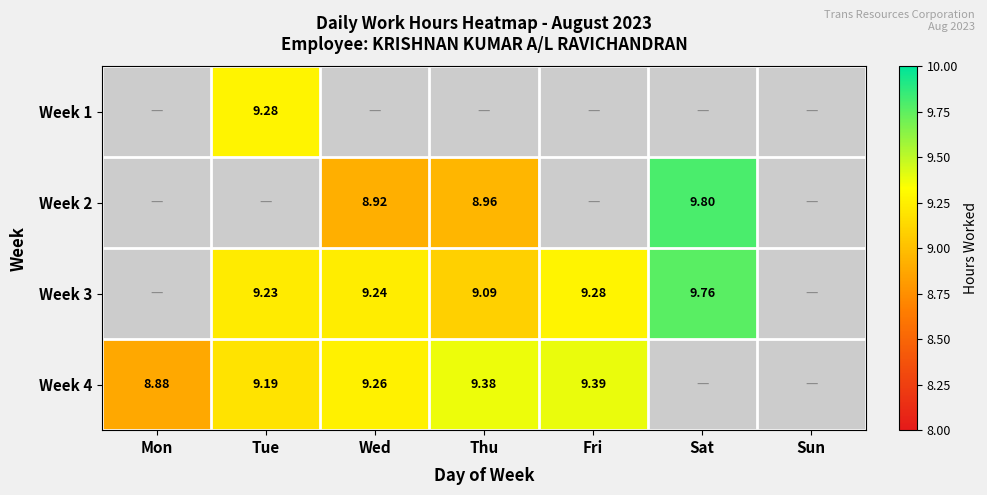

How many categories are shown in the chart?

7